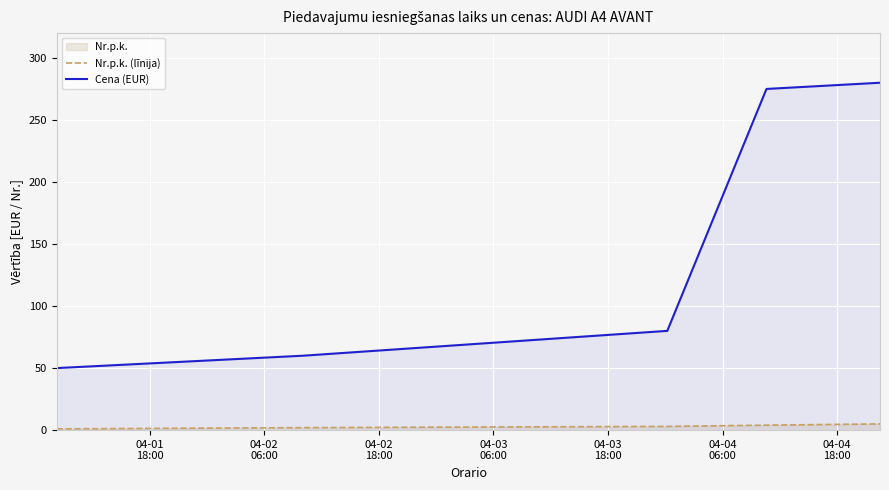

How many distinct data groups are displayed?

2